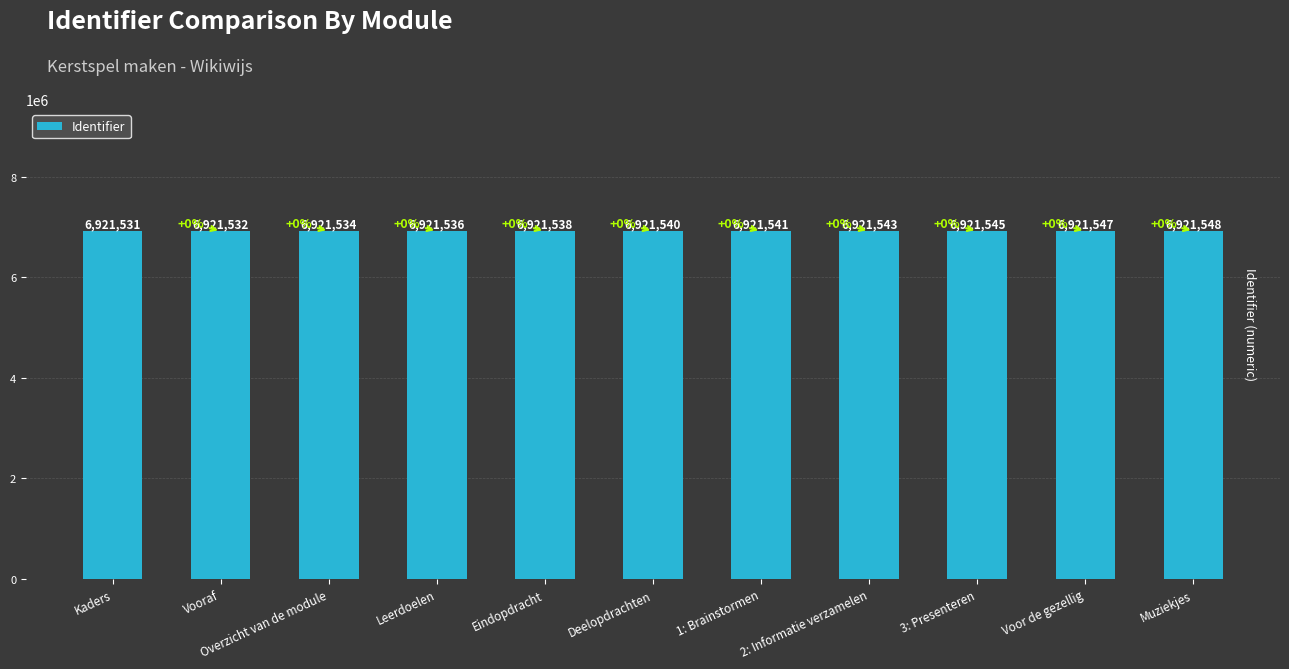

Are the bars grouped side by side (vs. stacked)?

No